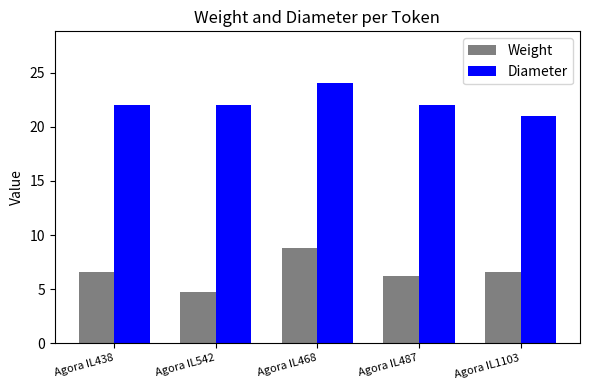

At how many categories does at least one series exceed 18?

5